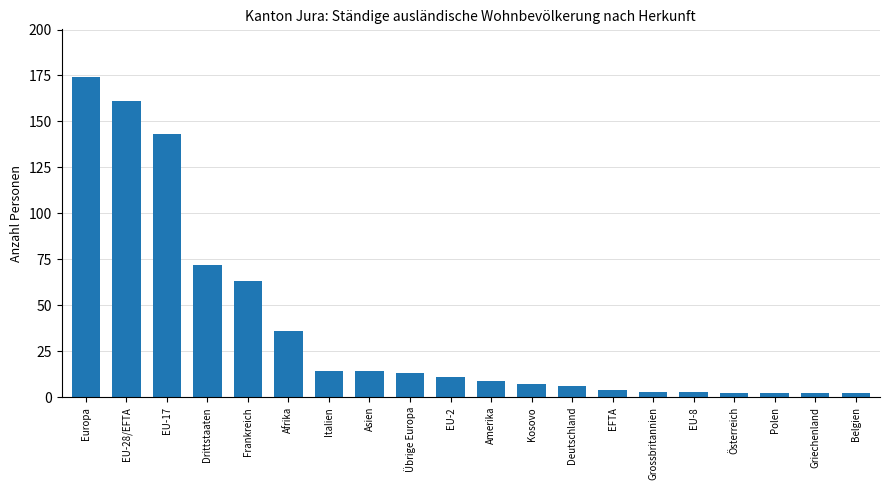

What position from the right is EU-28/EFTA?

19